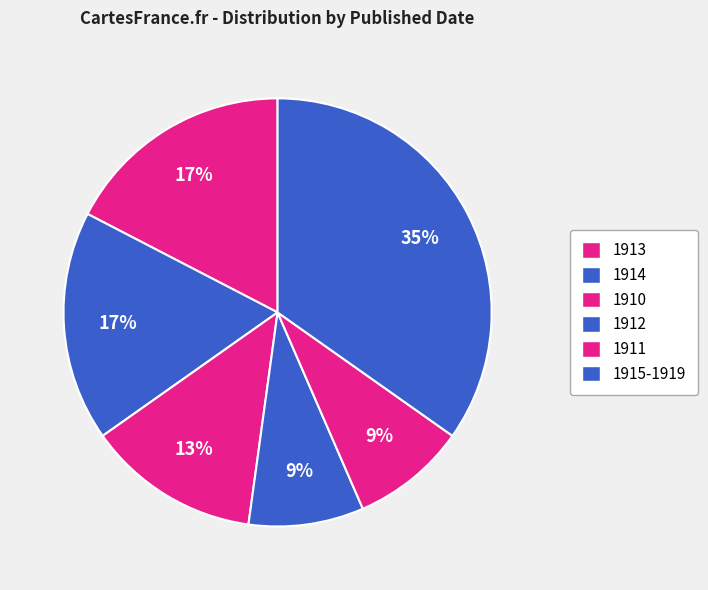

How many segments does this pie chart have?

6